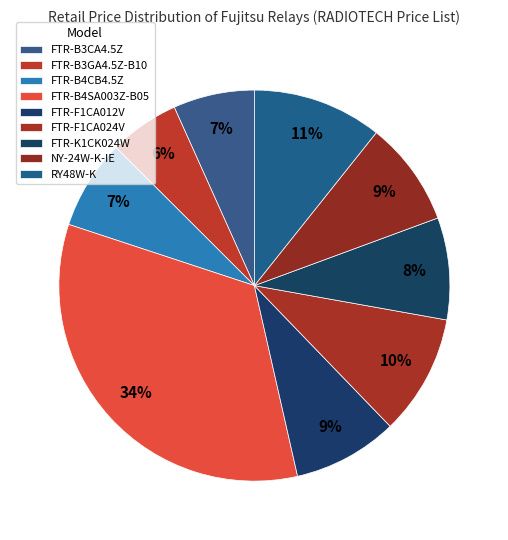

Does any single category account for the majority?

No